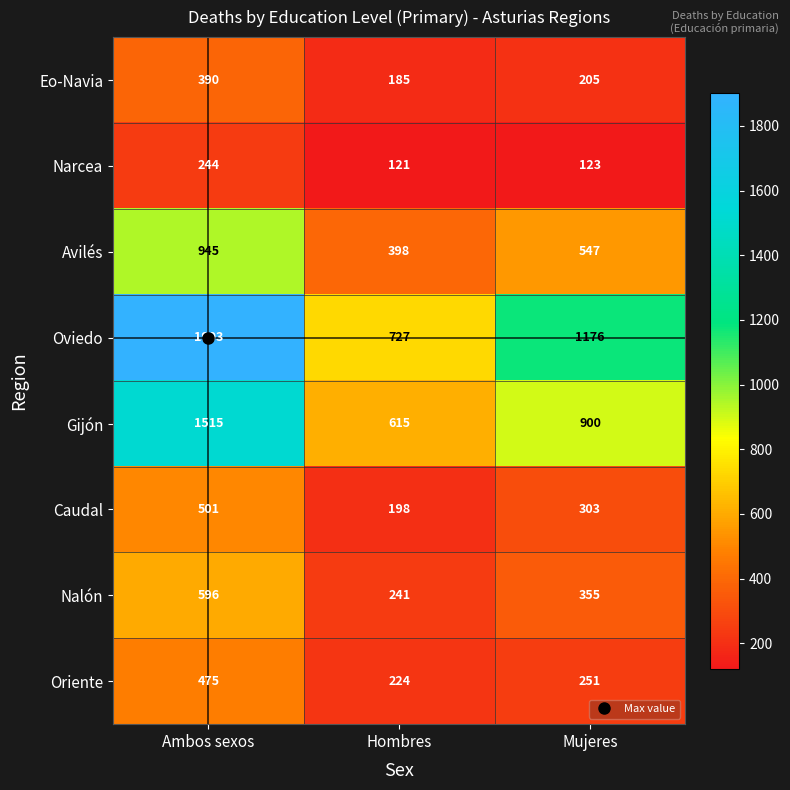

The value of Oviedo at Hombres is 727. True or false?

True